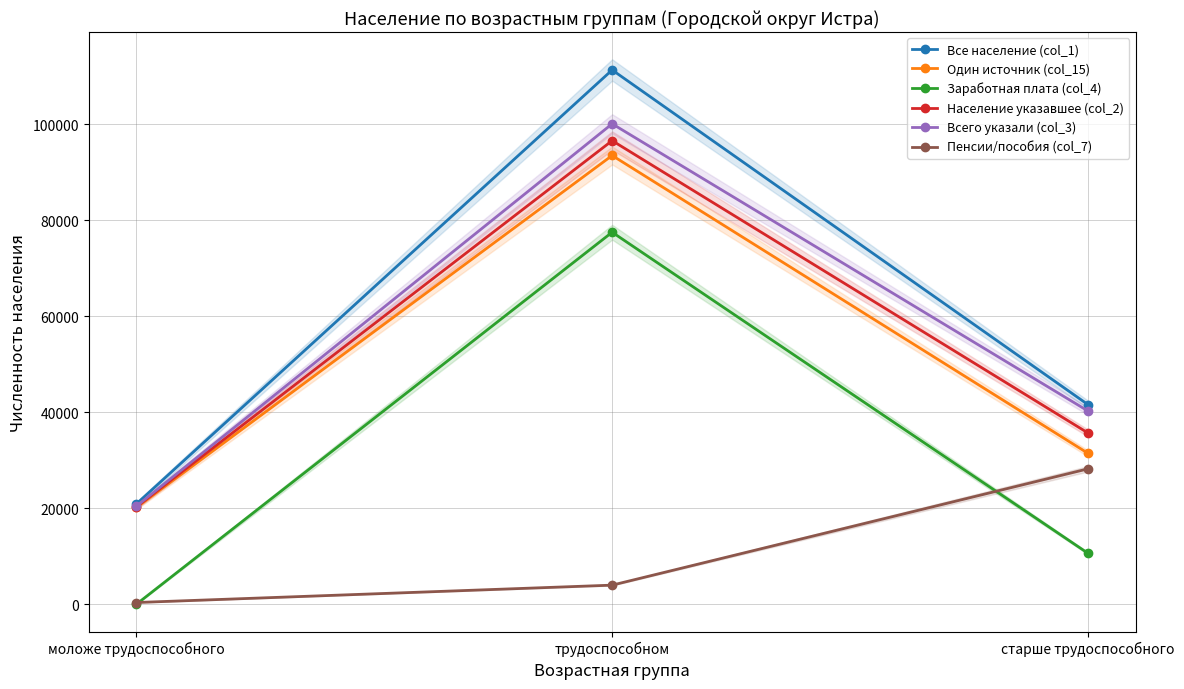

Between моложе трудоспособного and старше трудоспособного, which series saw the biggest shift?

Пенсии/пособия (col_7)